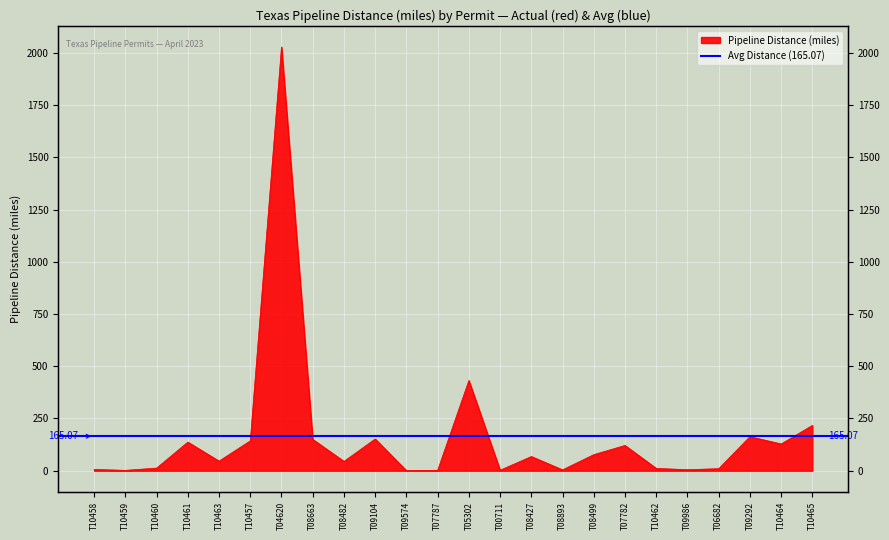

What is the approximate value at T05302?

432.0